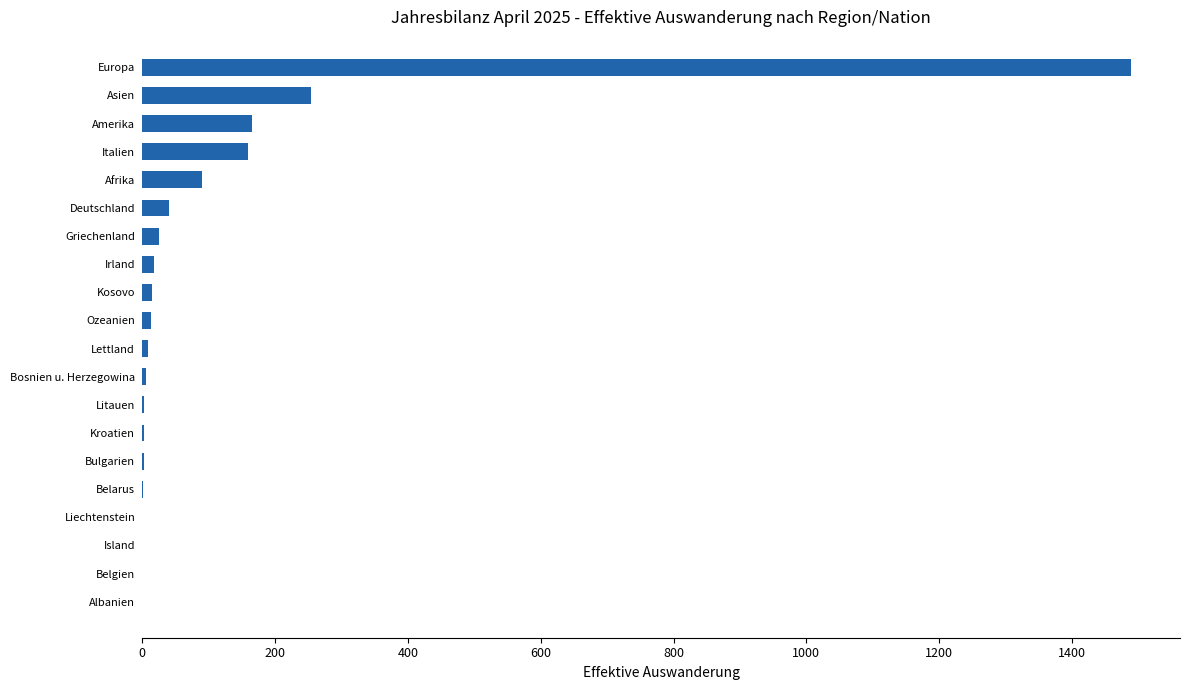

Between Italien and Kosovo, which is larger?

Italien